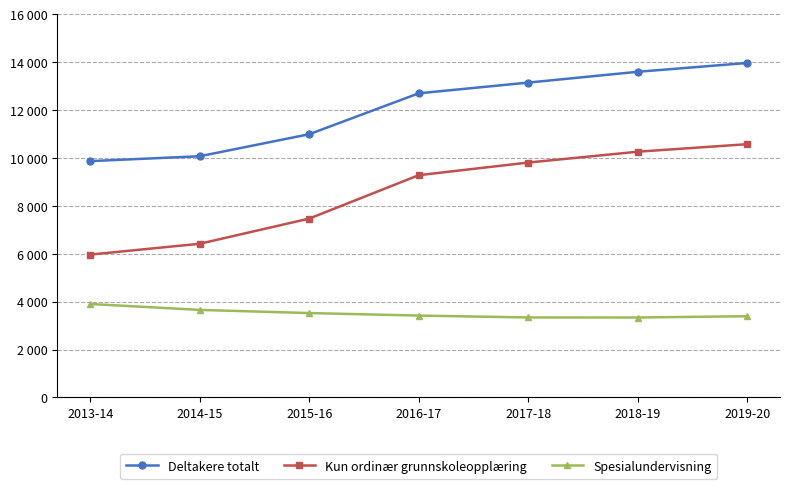

Does the chart have visible grid lines?

Yes